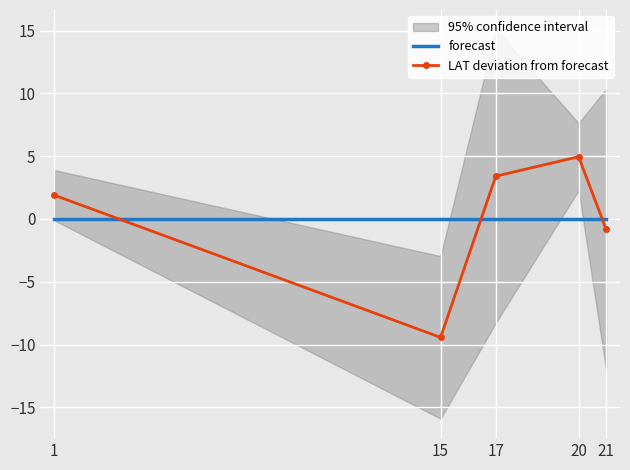

Rank the categories by forecast value from lowest to highest.

1, 15, 17, 20, 21